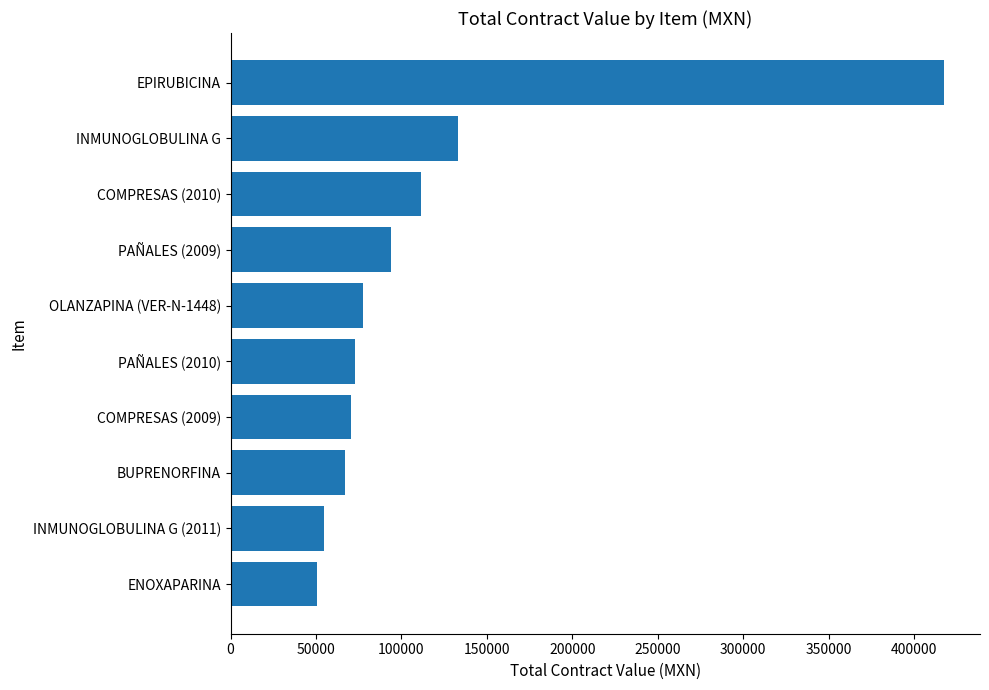

What is the ratio of the value at INMUNOGLOBULINA G to the value at PAÑALES (2010)?

1.8